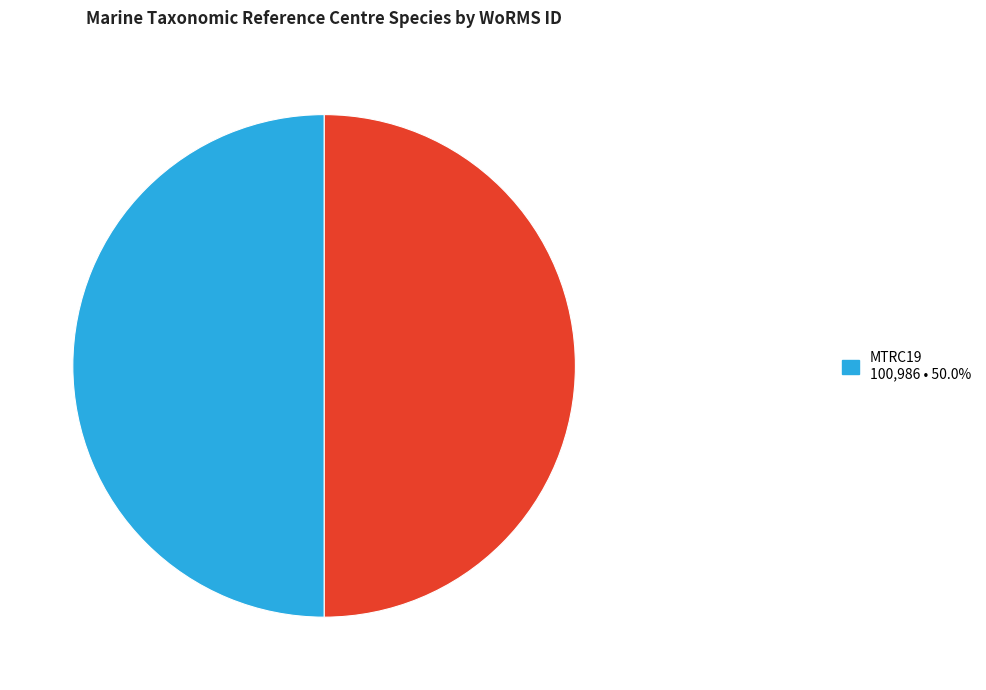

Count the number of slices in the pie.

2